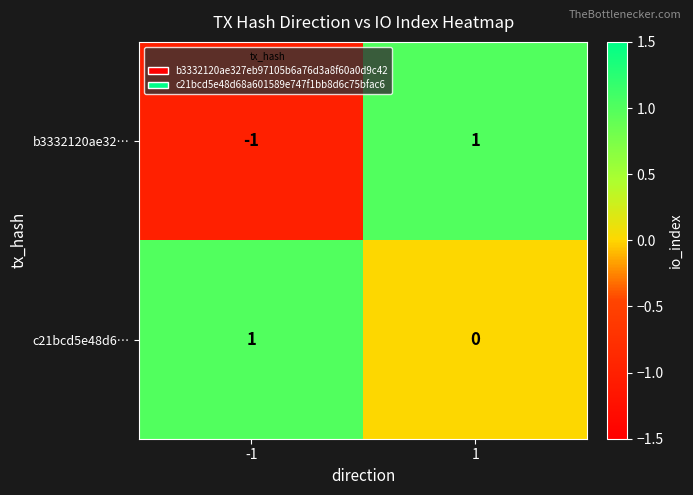

At how many categories does at least one series exceed 0?

2